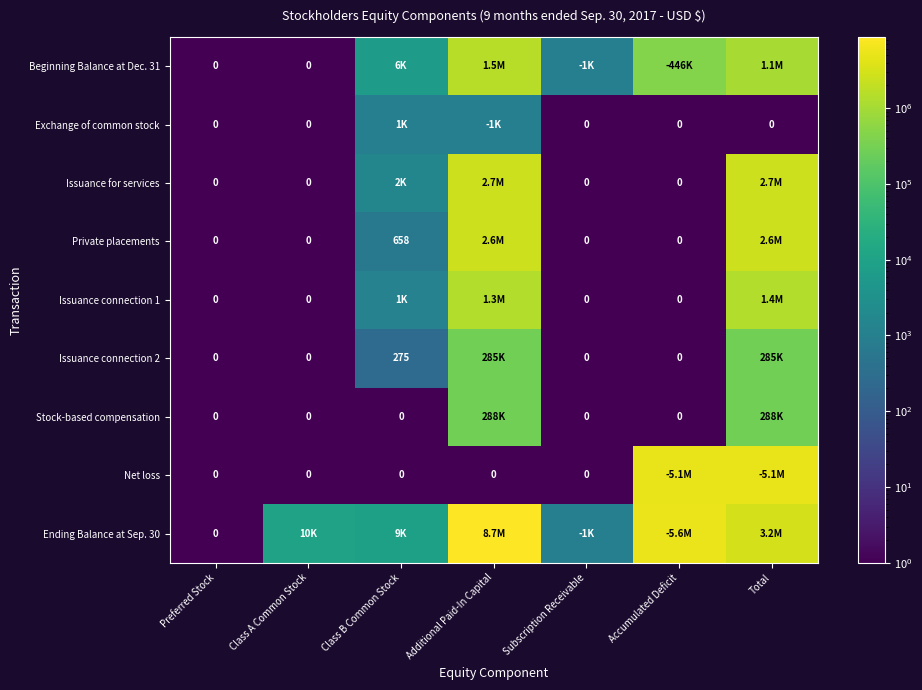

The Private placements series shows 658 at Class B Common Stock. True or false?

True